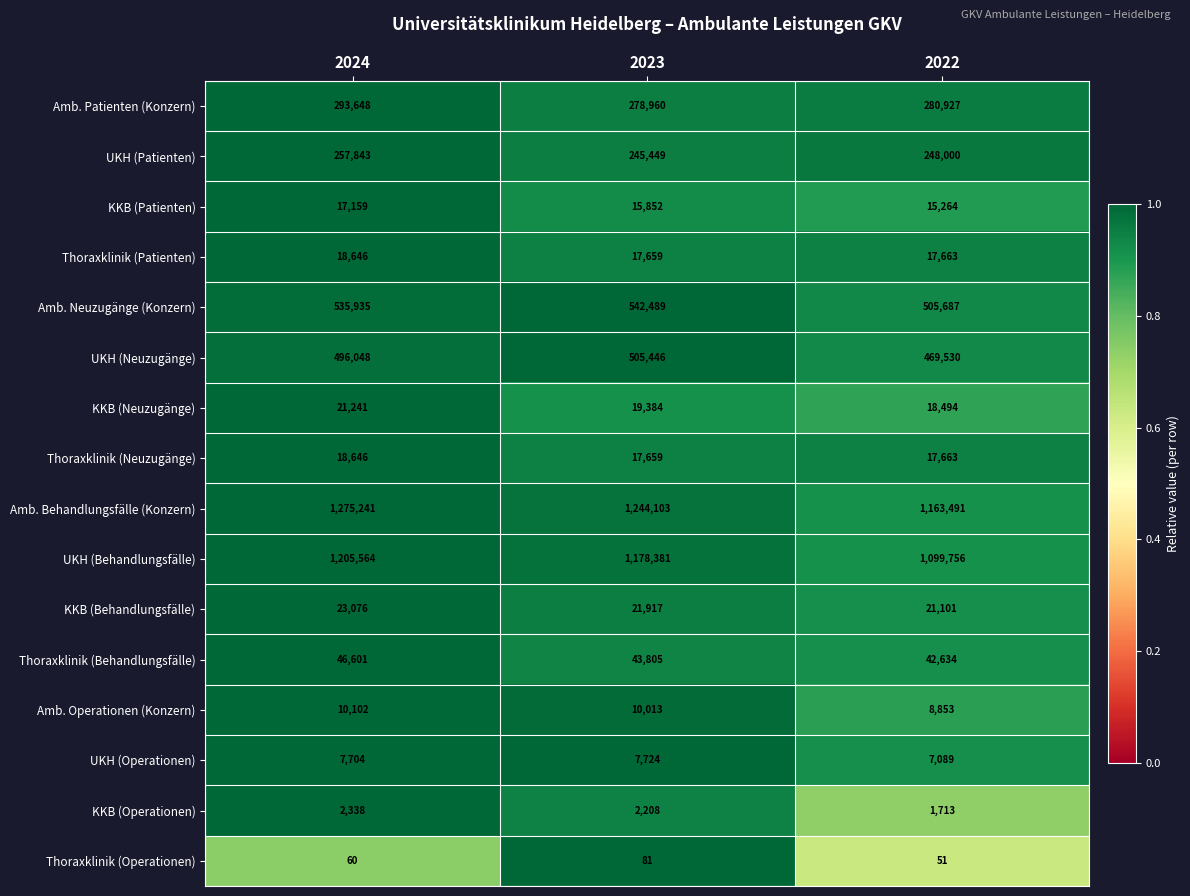

List the labels in order of Thoraxklinik (Behandlungsfälle) value, smallest first.

2022, 2023, 2024